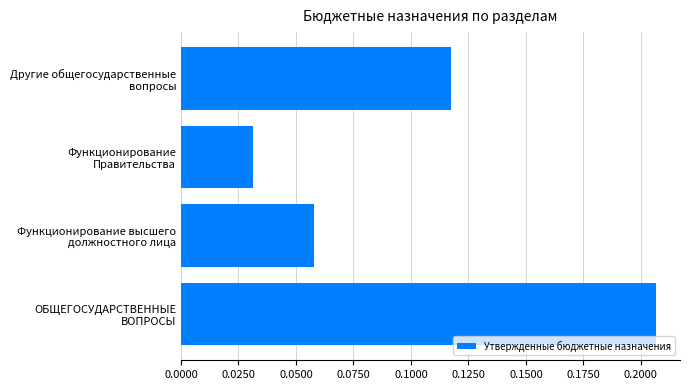

Are the bars horizontal?

Yes